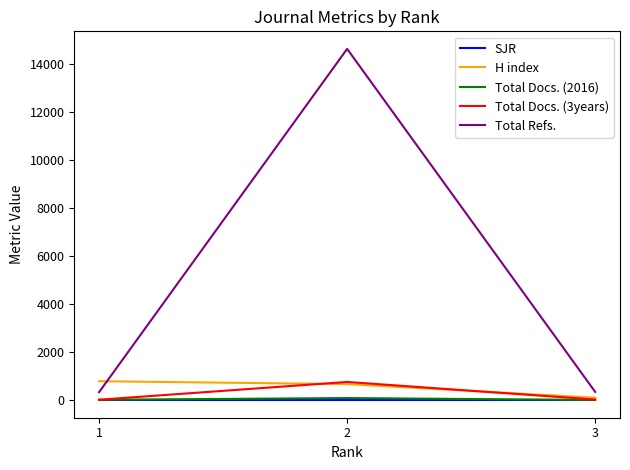

Which series has the largest total across all categories?

Total Refs.